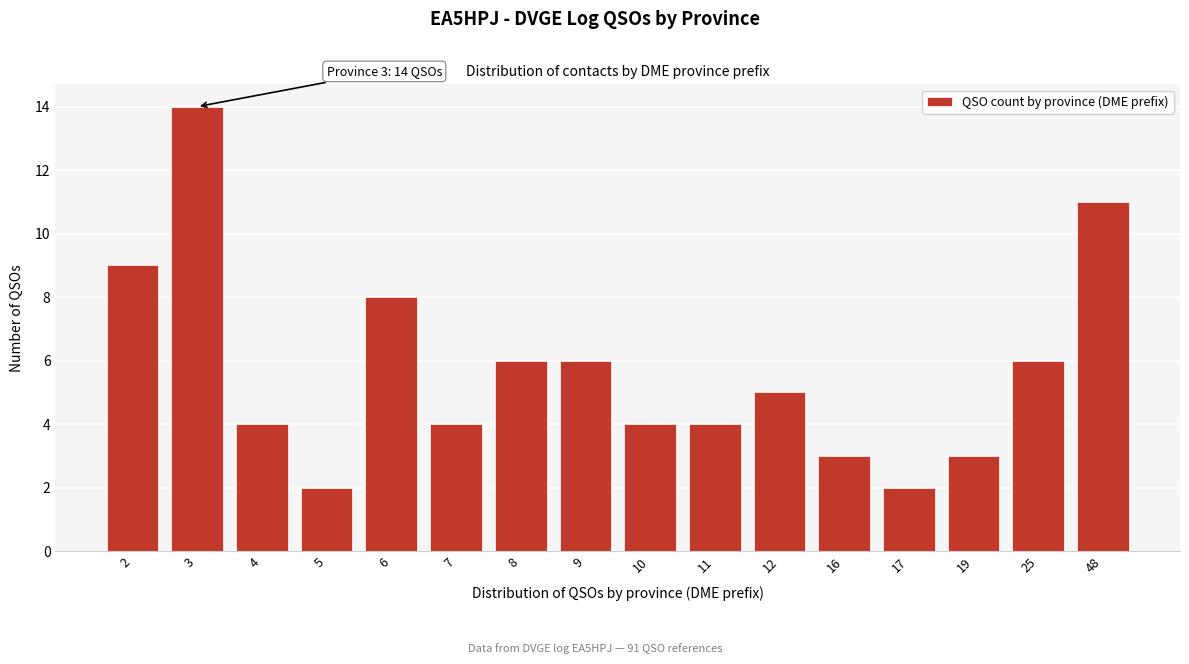

Reading left to right, list all the values displayed in this chart.

2=9	3=14	4=4	5=2	6=8	7=4	8=6	9=6	10=4	11=4	12=5	16=3	17=2	19=3	25=6	48=11